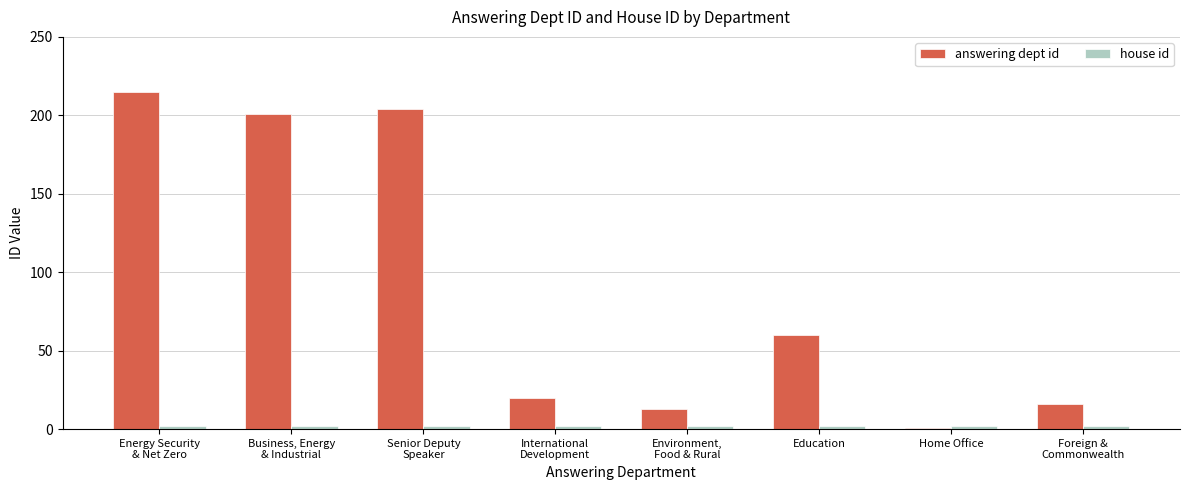

At which label does answering dept id reach its minimum?

Home Office